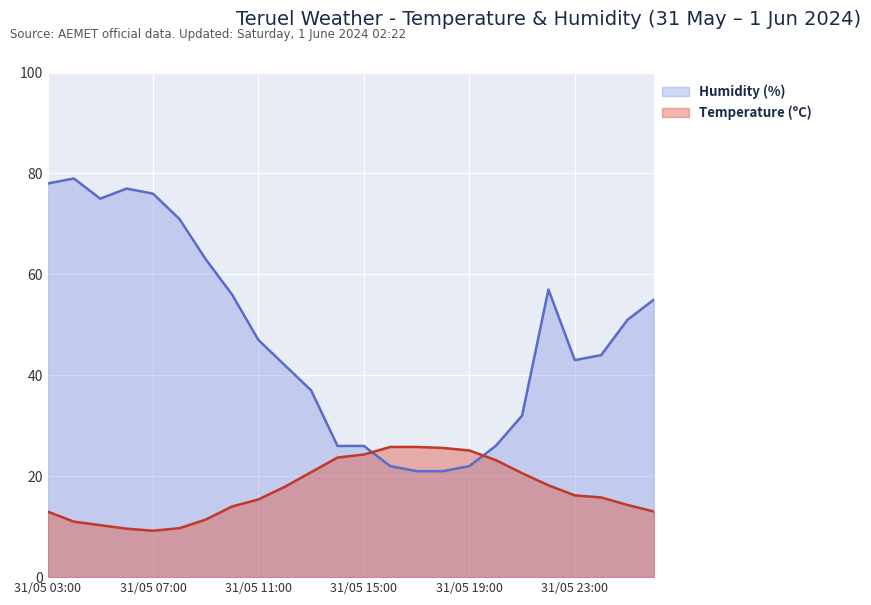

Rank the series by their maximum value, from lowest to highest.

Temperature (ºC), Humidity (%)